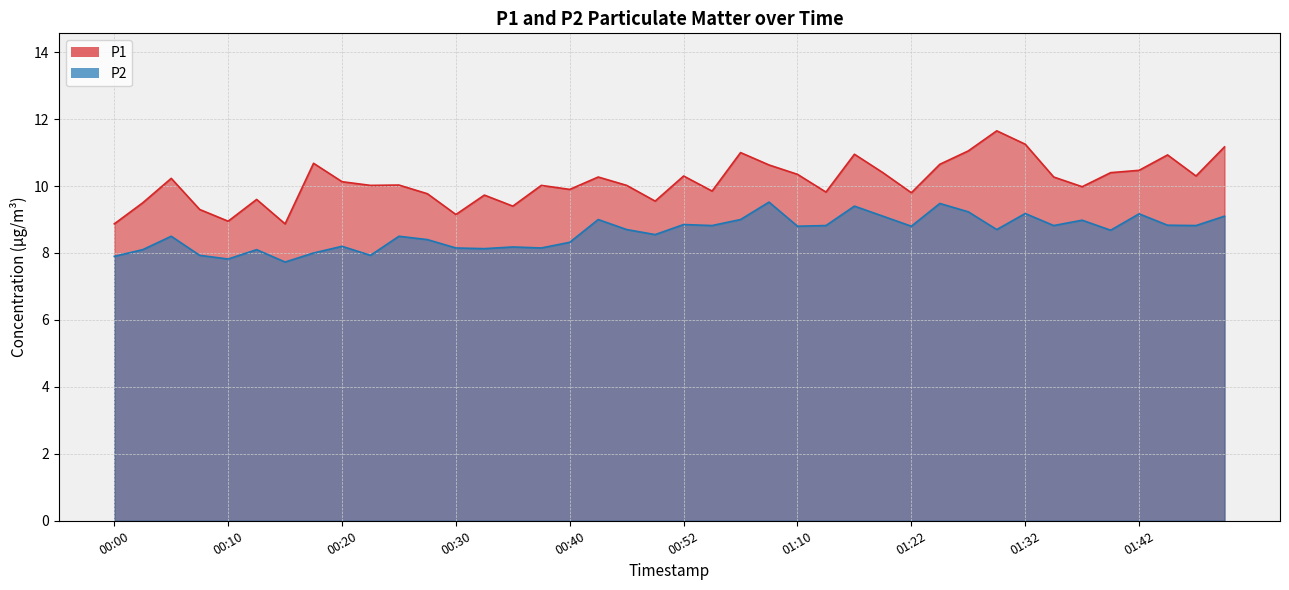

True or false: P2 has a value of 9.4 at 01:17.

True